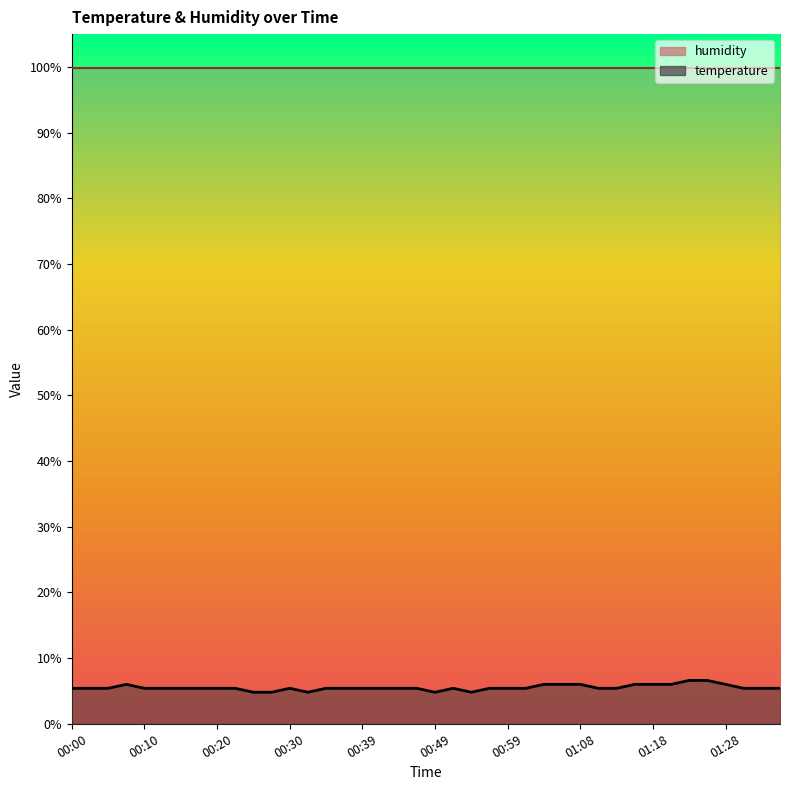

What is the difference between the maximum and minimum values?

1.8